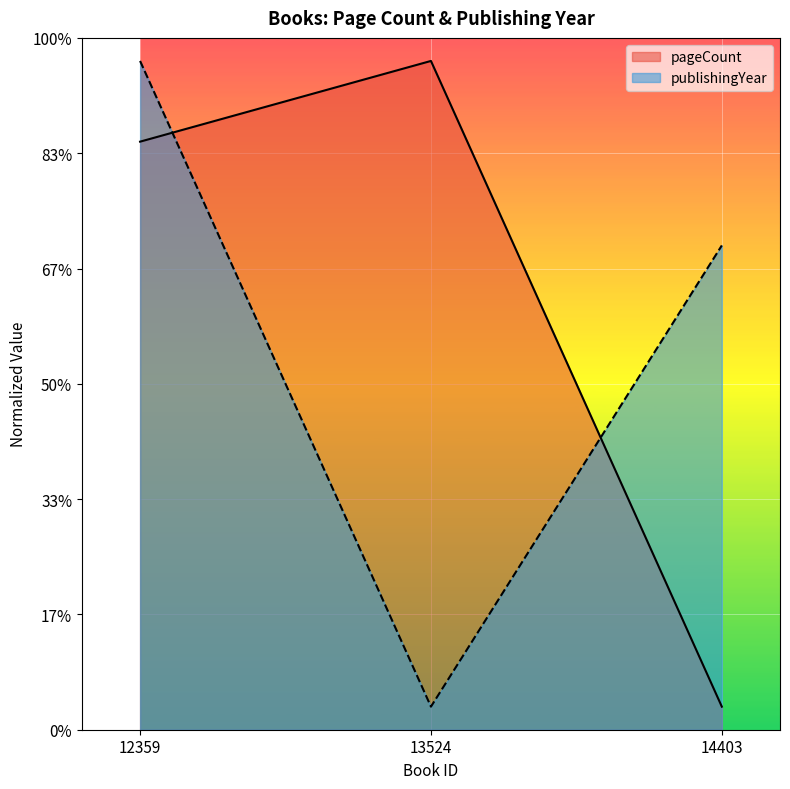

Is it true that pageCount equals 381.9 at 12359?

False